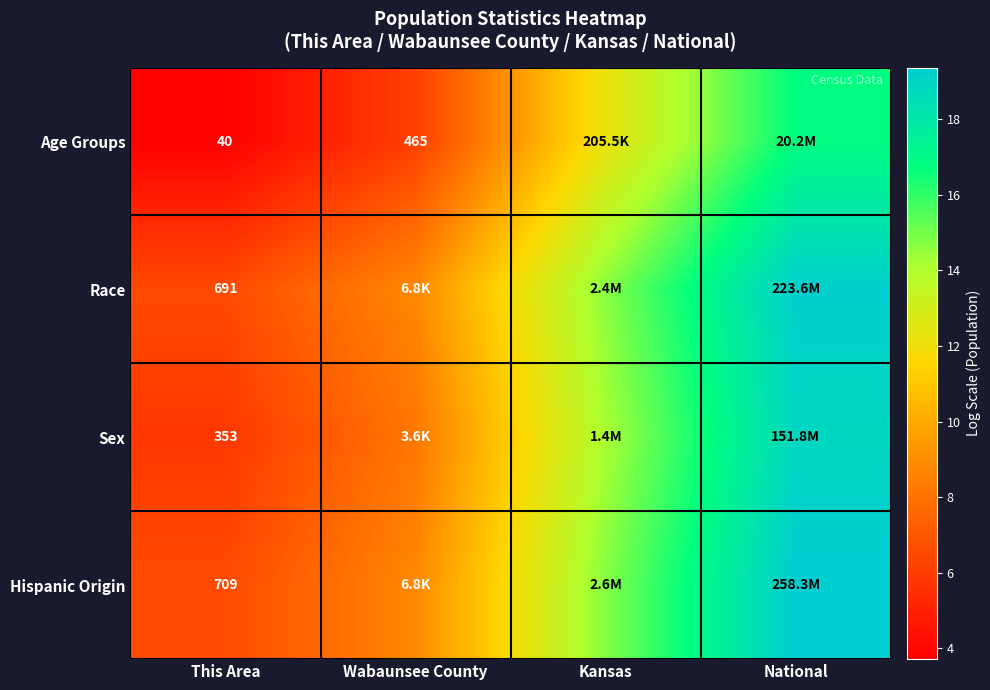

What is the highest value of the Race series?

19.2